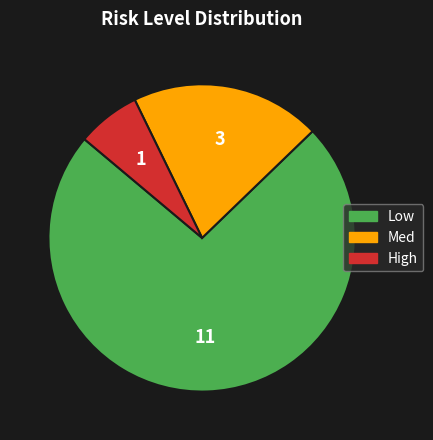

Between Low and High, which is larger?

Low